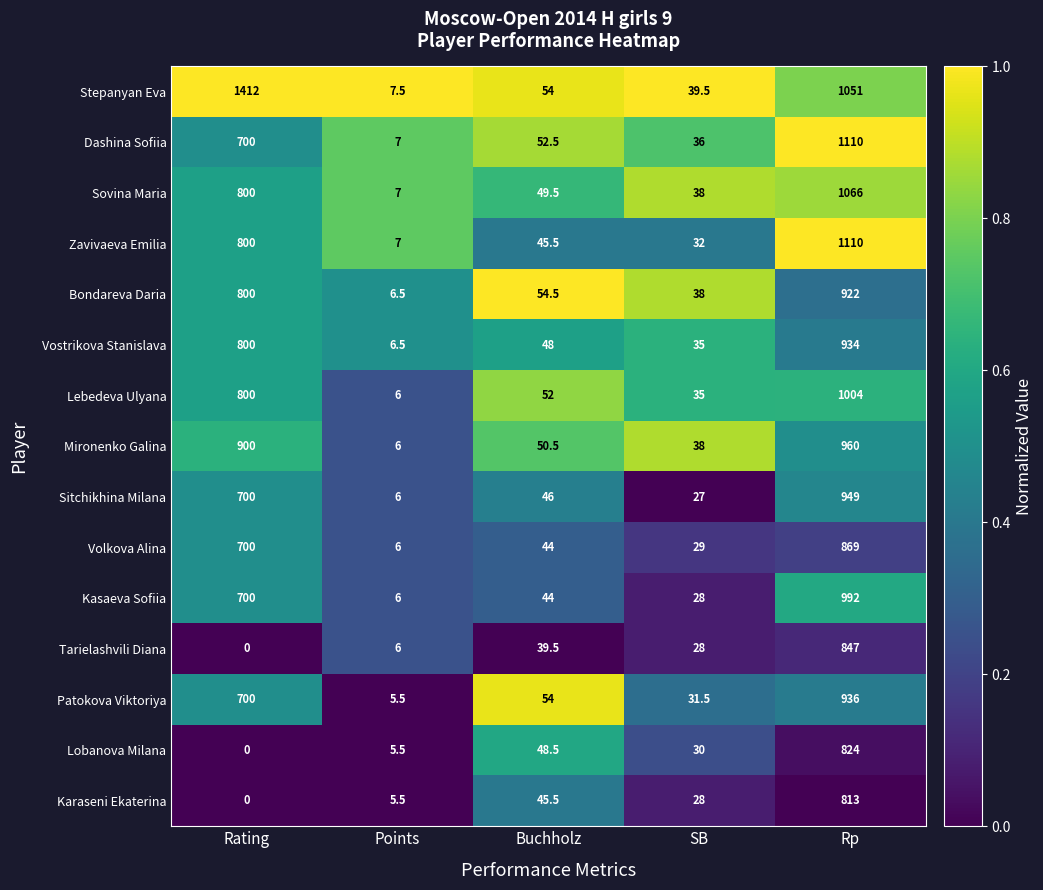

Read the Kasaeva Sofiia value at SB.

28.0